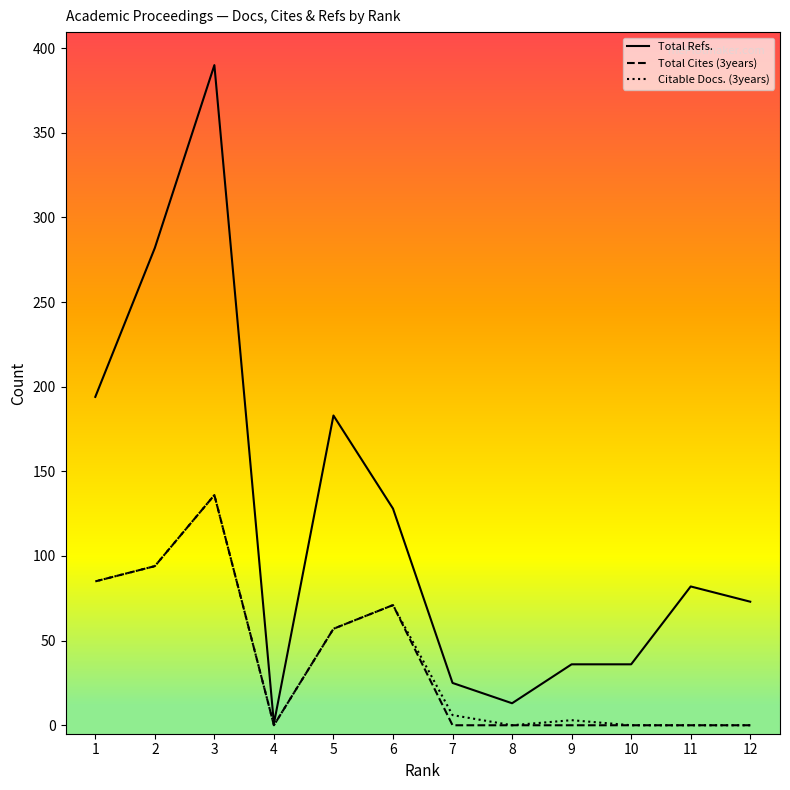

What is the total value across all series at 2?

470